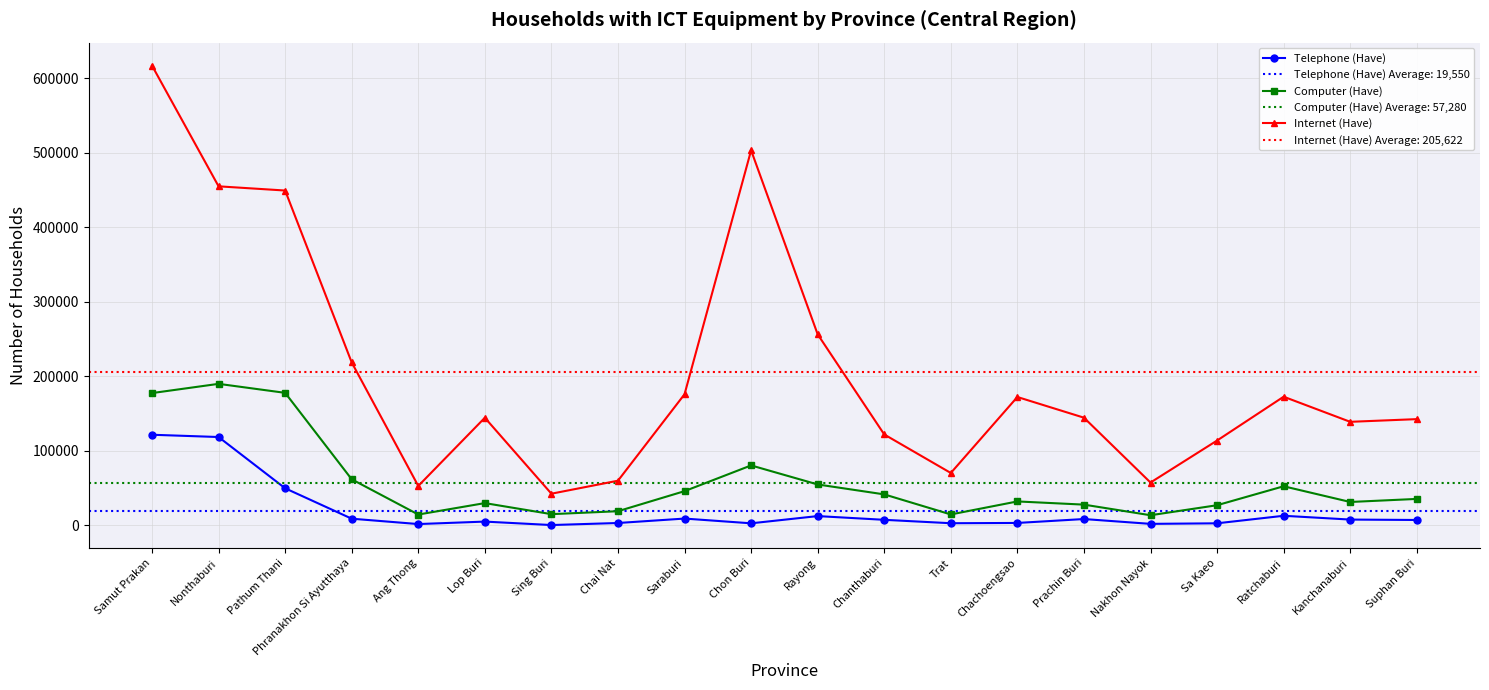

What position from the left is Prachin Buri?

15